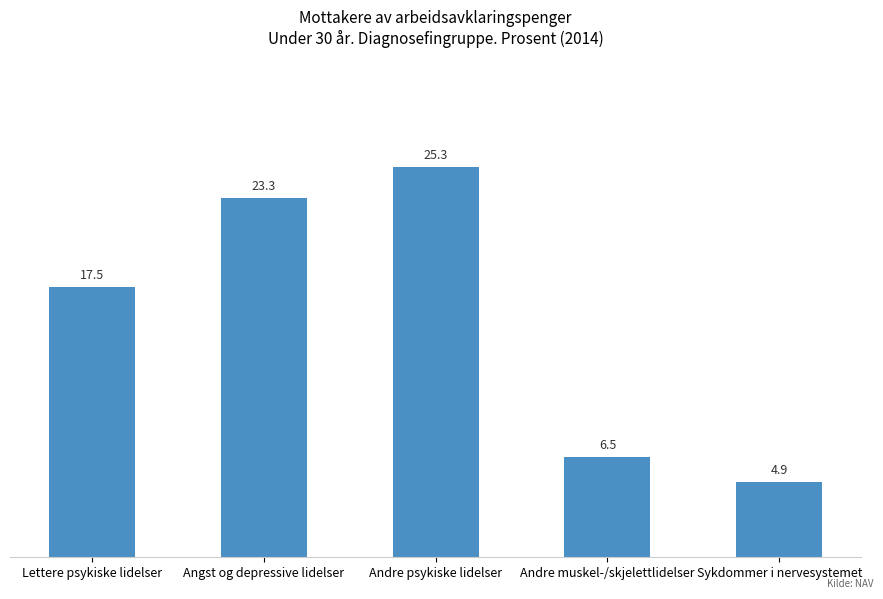

Reading left to right, list all the values displayed in this chart.

17.5	23.3	25.3	6.5	4.9